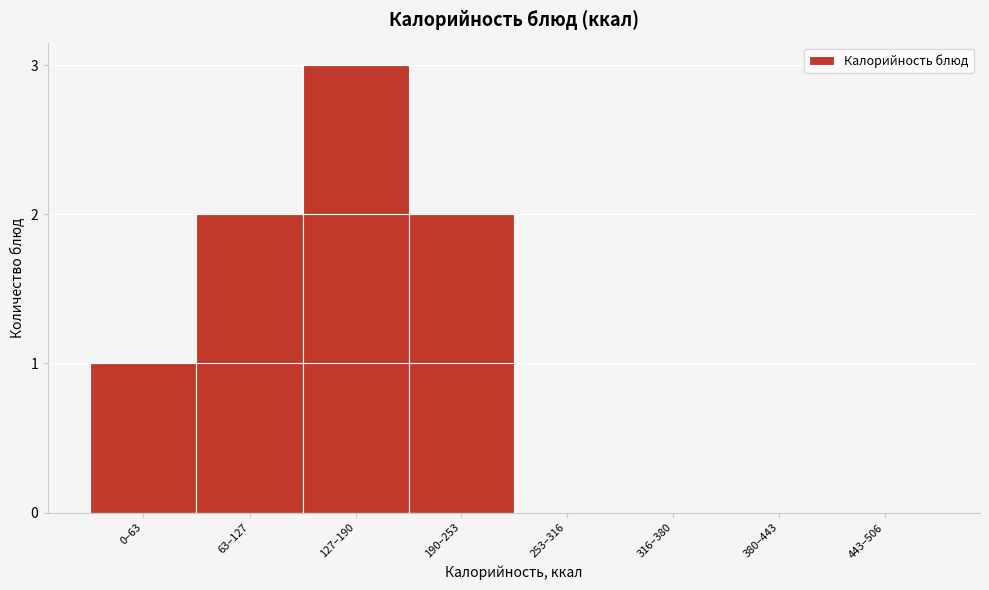

Reading left to right, transcribe all the data shown in this chart.

0–63=1	63–127=2	127–190=3	190–253=2	253–316=0	316–380=0	380–443=0	443–506=0